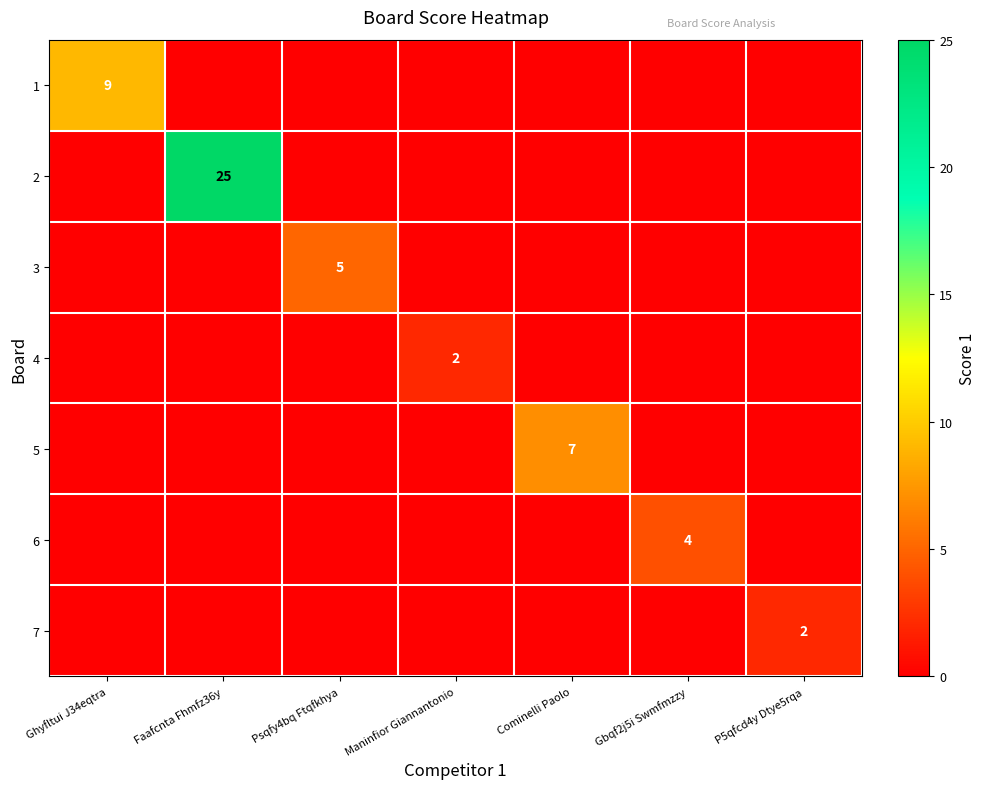

Is it true that 7 equals 1 at P5qfcd4y Dtye5rqa?

False